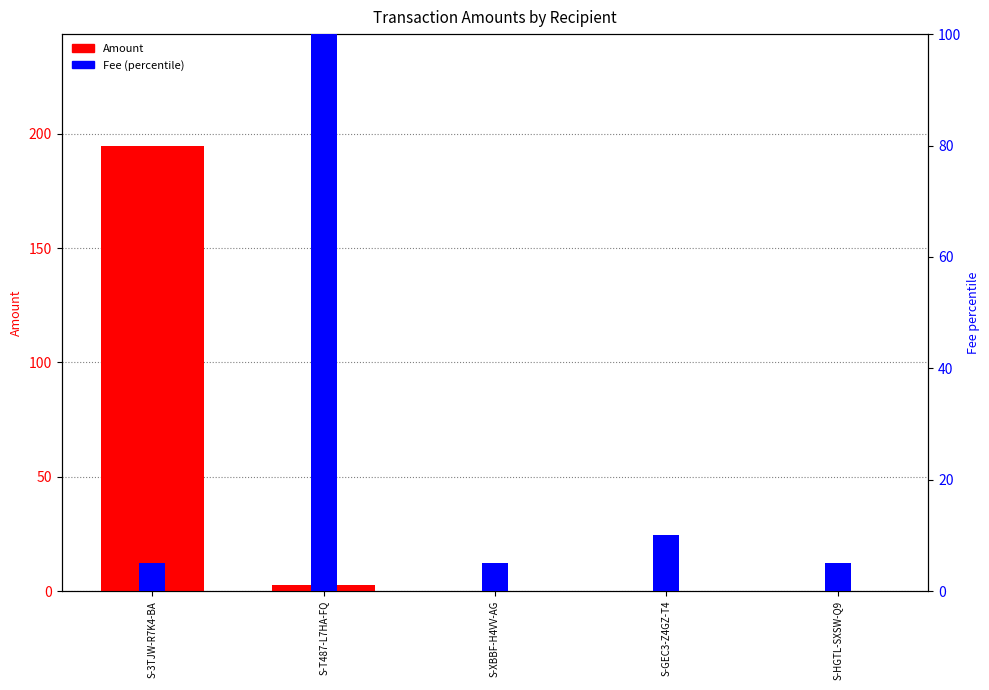

The Fee (percentile) series shows 135.3 at S-T487-L7HA-FQ. True or false?

False